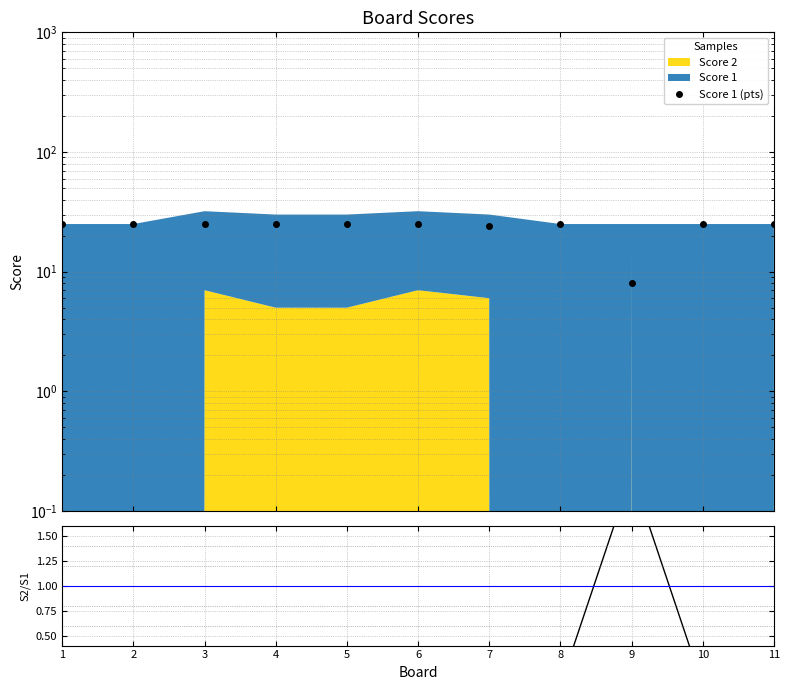

What is the difference between the maximum and minimum values in the Score 1 (pts) series?

17.0